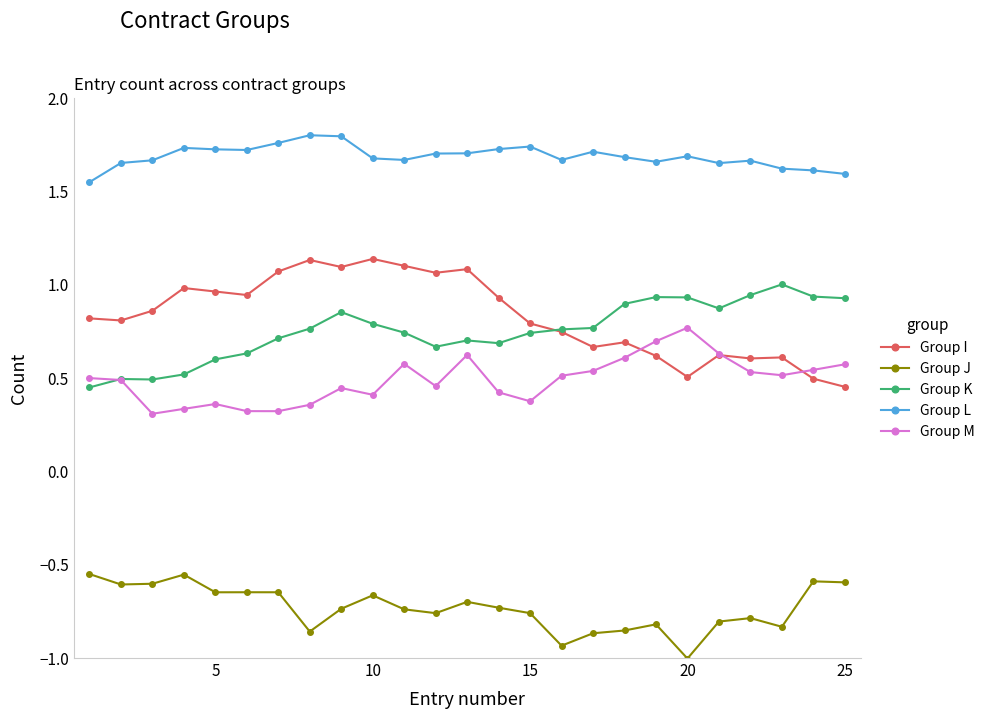

True or false: Group J and Group L intersect in this chart.

False